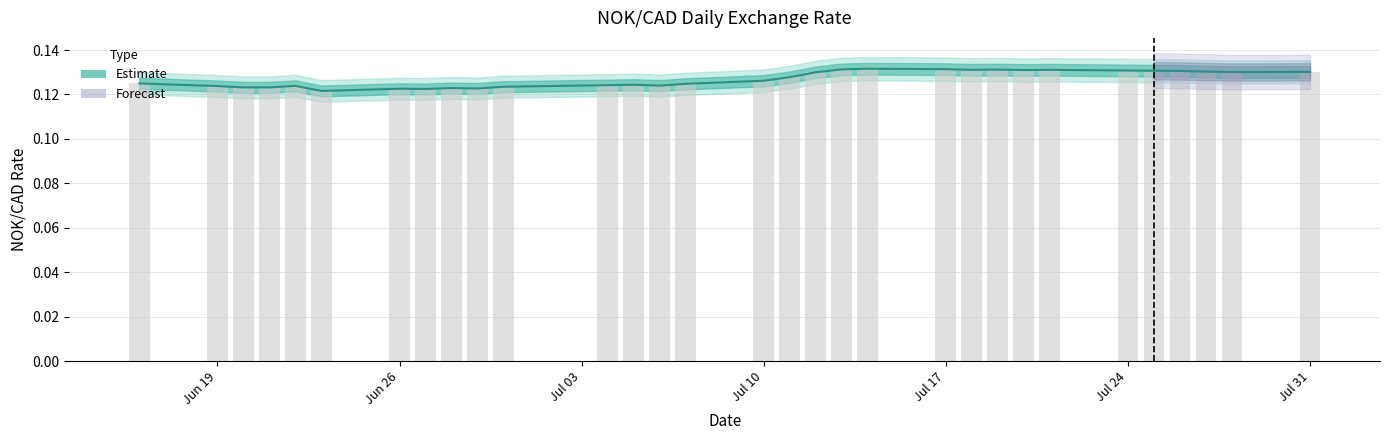

The value at 2023-07-20 is 0.2. True or false?

False